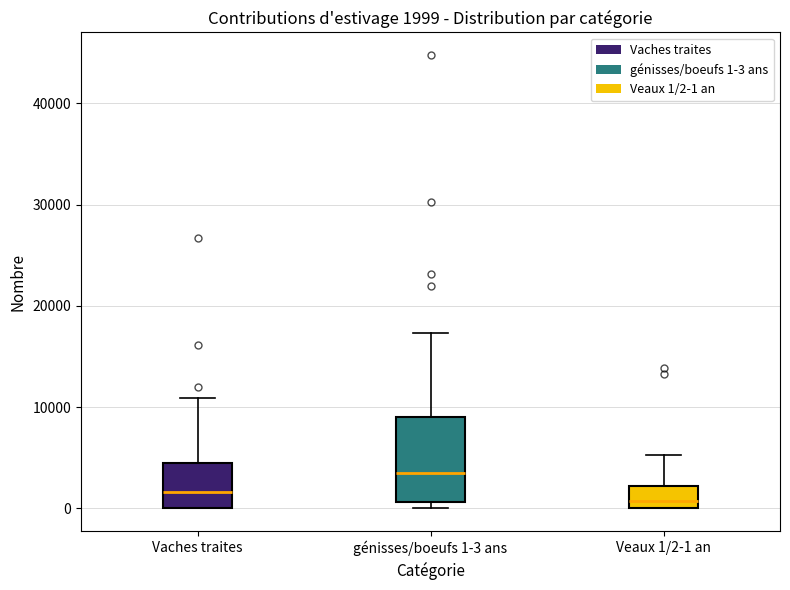

Comparing the boxes themselves (not the whiskers), which one is the tallest?

génisses/boeufs 1-3 ans